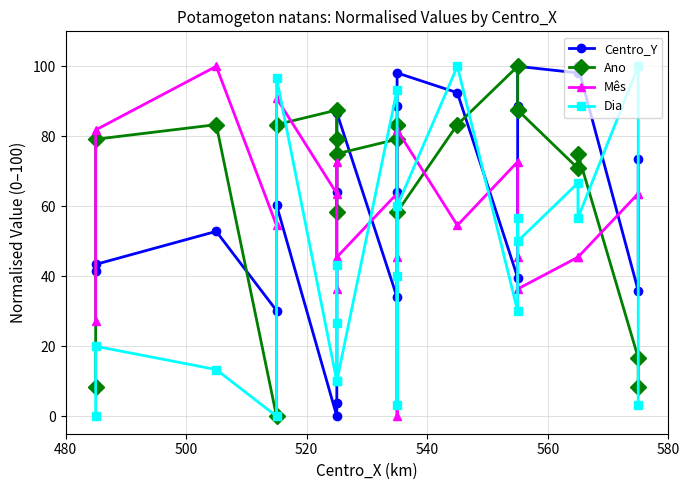

After their last crossing, which series has the higher values: Ano or Mês?

Mês